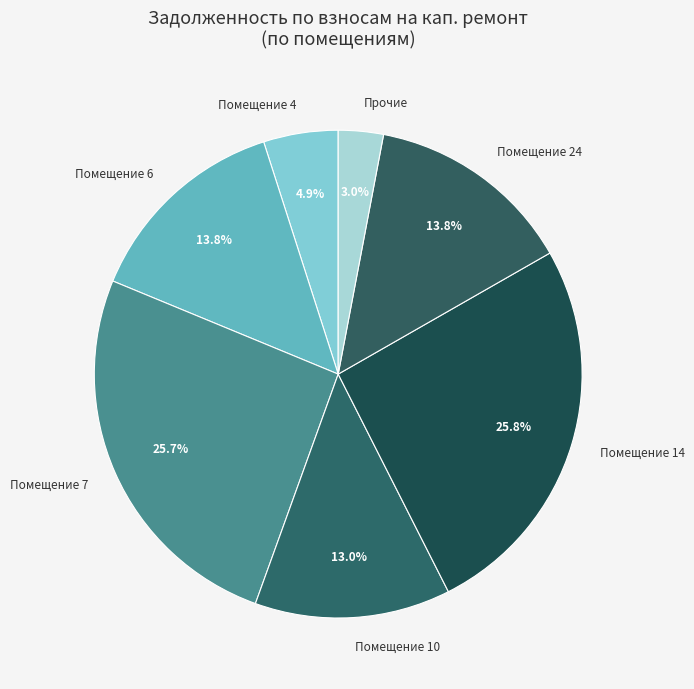

Between Прочие and Помещение 14, which is larger?

Помещение 14